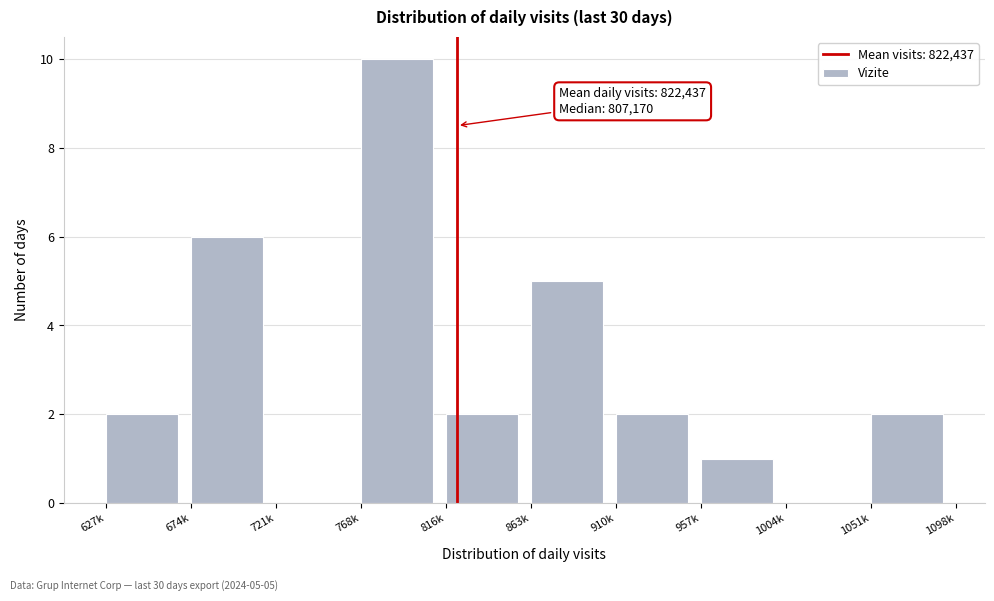

Reading left to right, transcribe all the data shown in this chart.

627k=2	674k=6	721k=0	768k=10	816k=2	863k=5	910k=2	957k=1	1004k=0	1051k=2